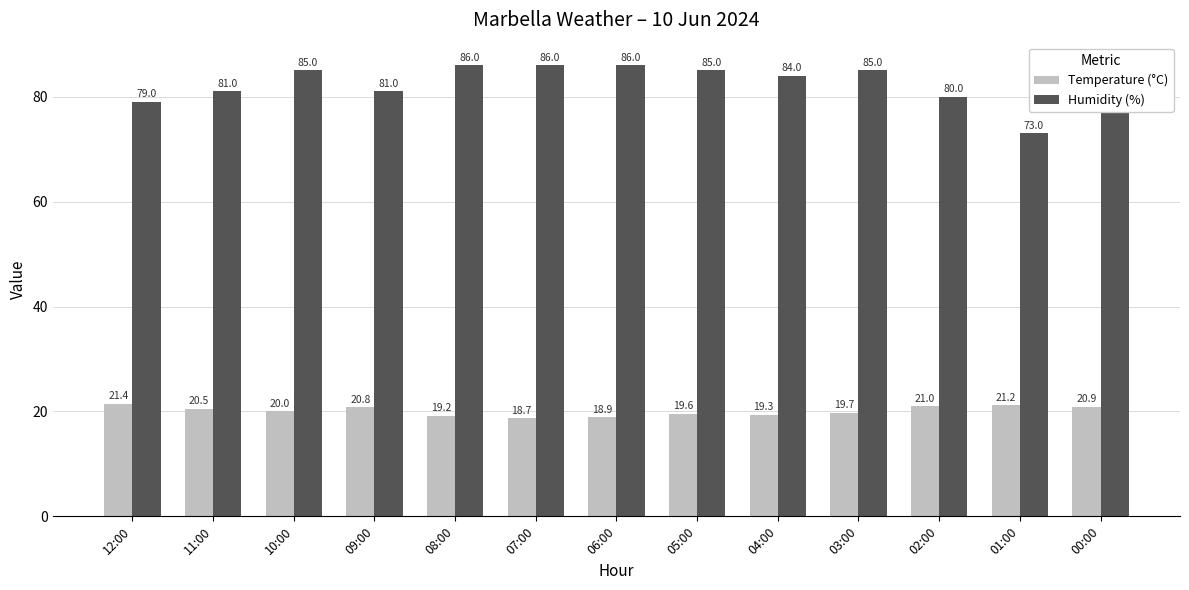

The Temperature (°C) series shows 20.9 at 00:00. True or false?

True